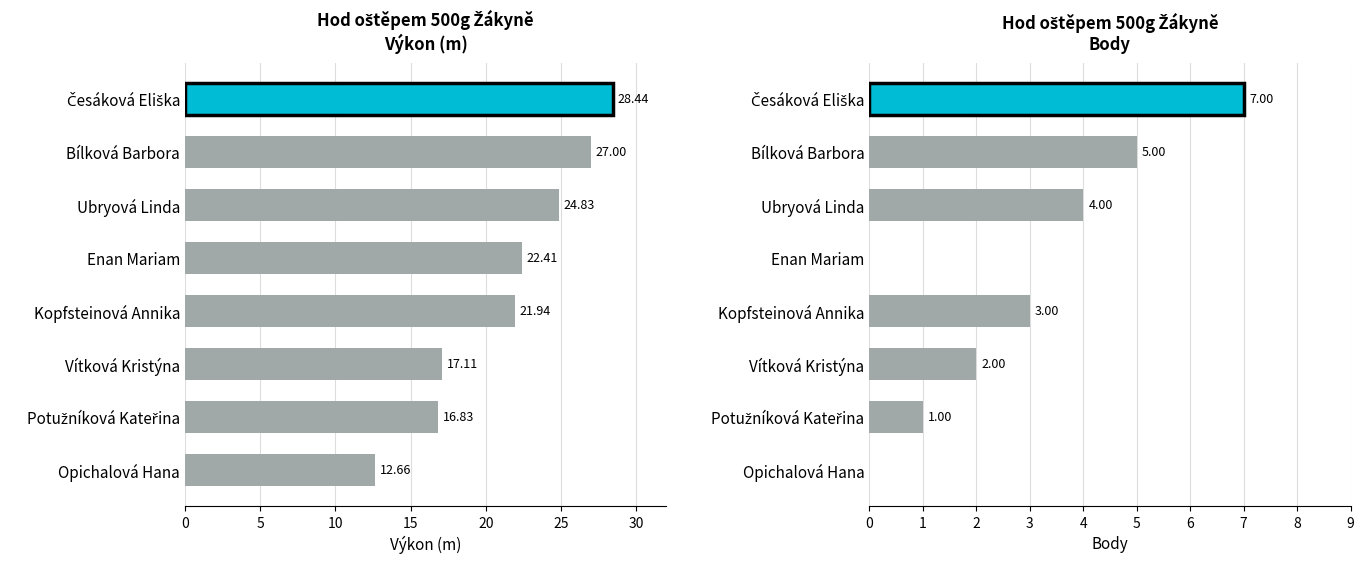

How many values in the Body series exceed 3?

3